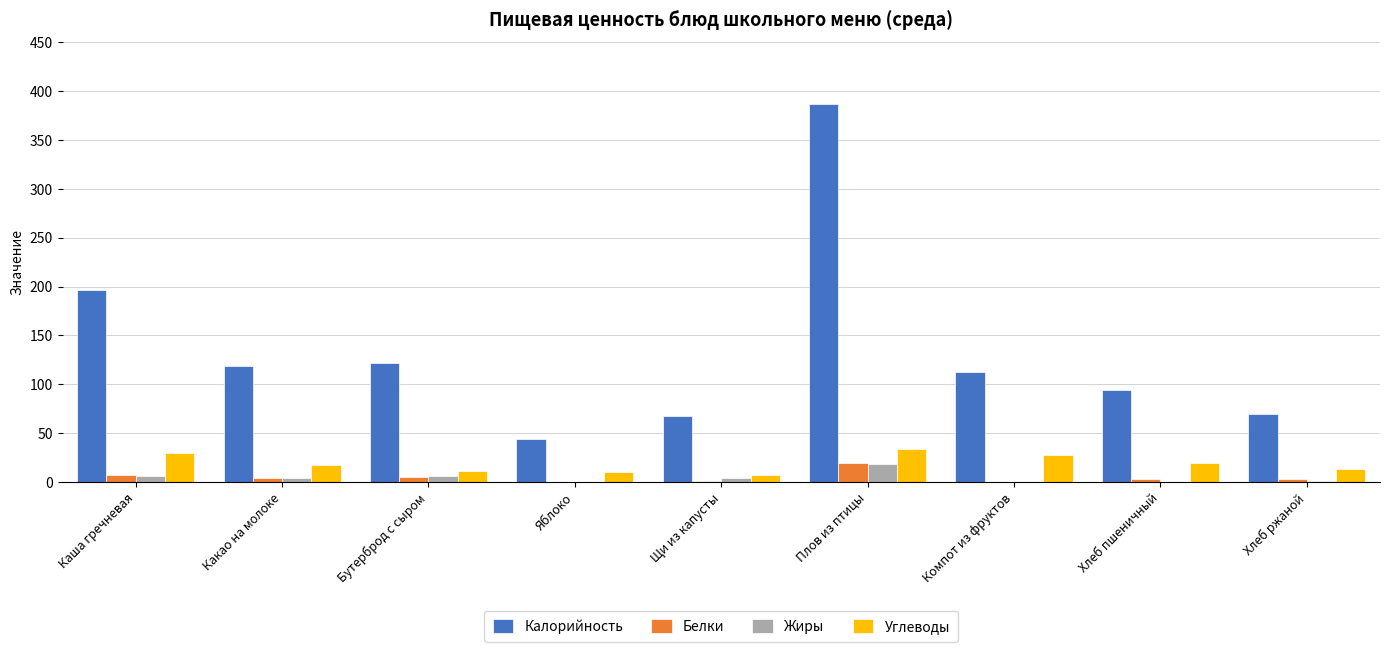

At which category does the chart reach its peak across all series?

Плов из птицы